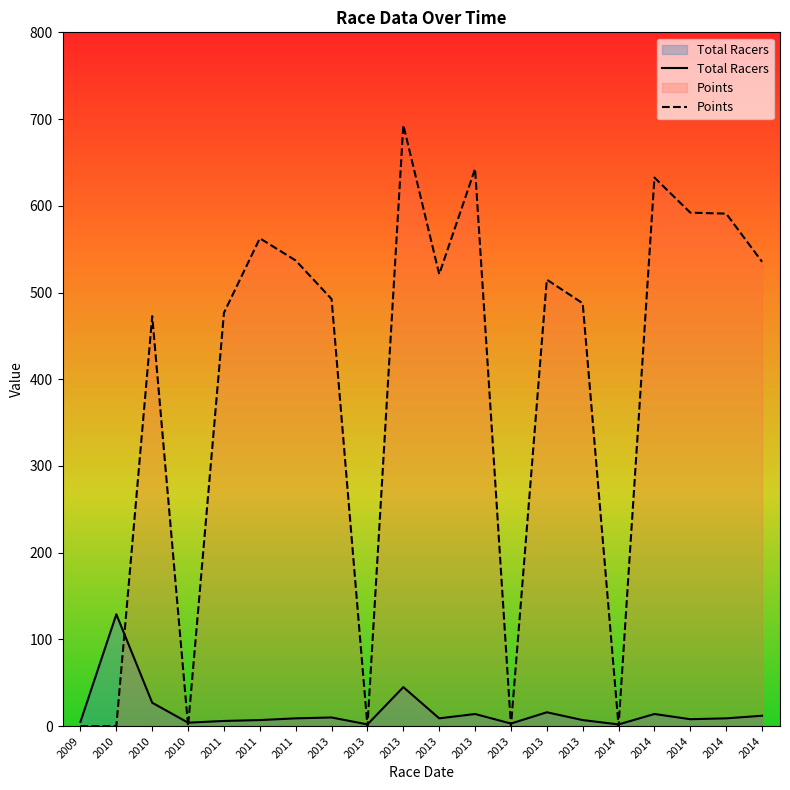

How many data points in Total Racers are above 9?

8